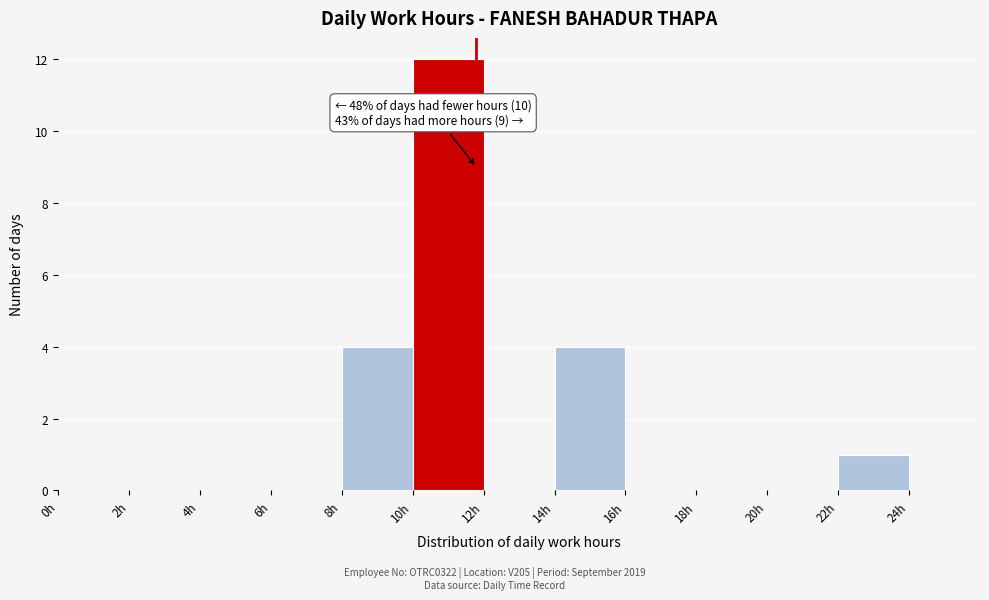

Over which range of the x-axis is the bar tallest?

10 to 12